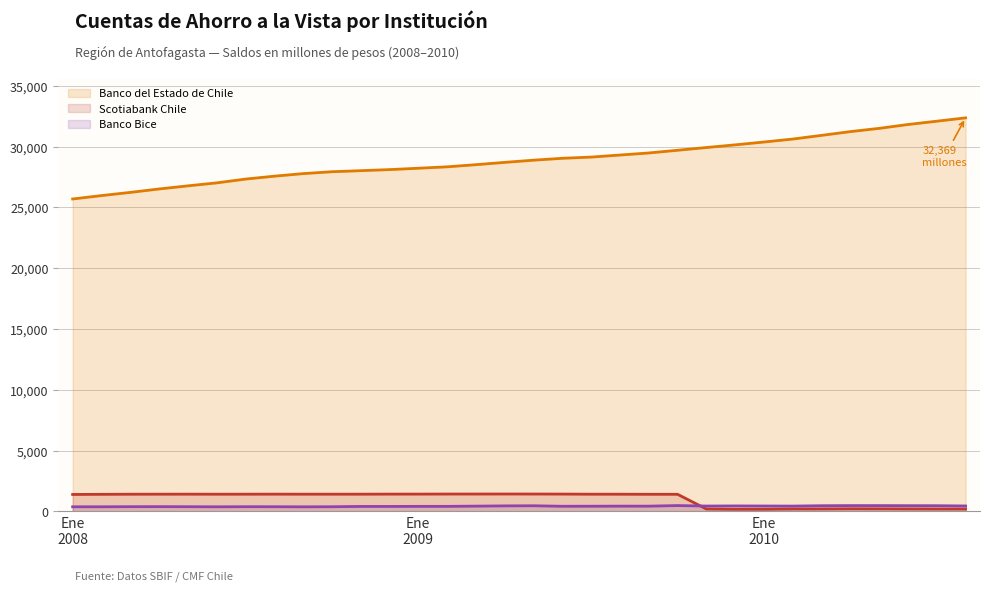

How many data points in Banco Bice are less than 435?

16